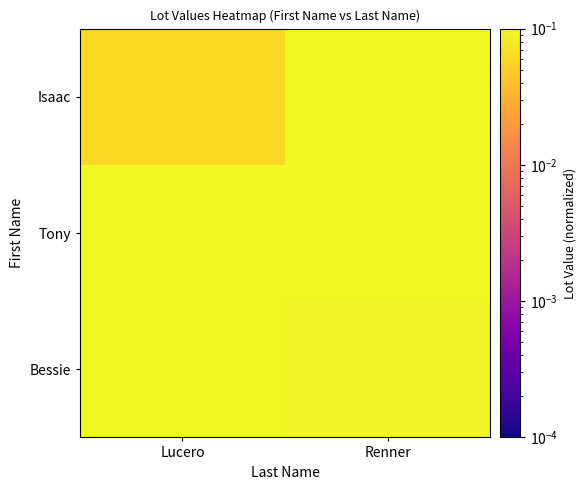

At how many categories does at least one series exceed 0?

2